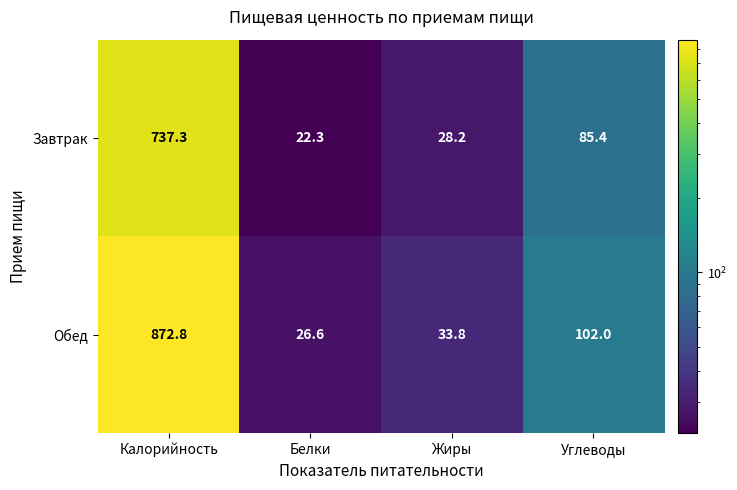

Where does the Обед series first go above 102?

Калорийность